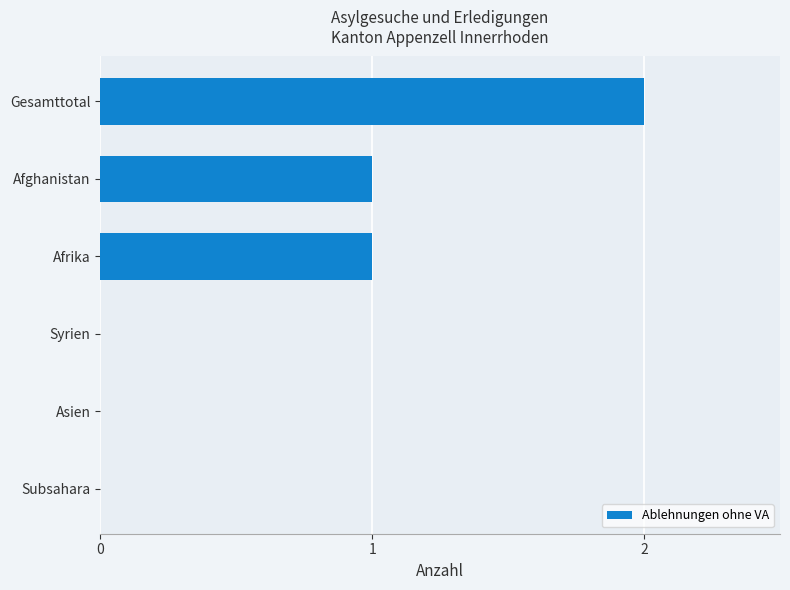

What is the sum of all values?

4